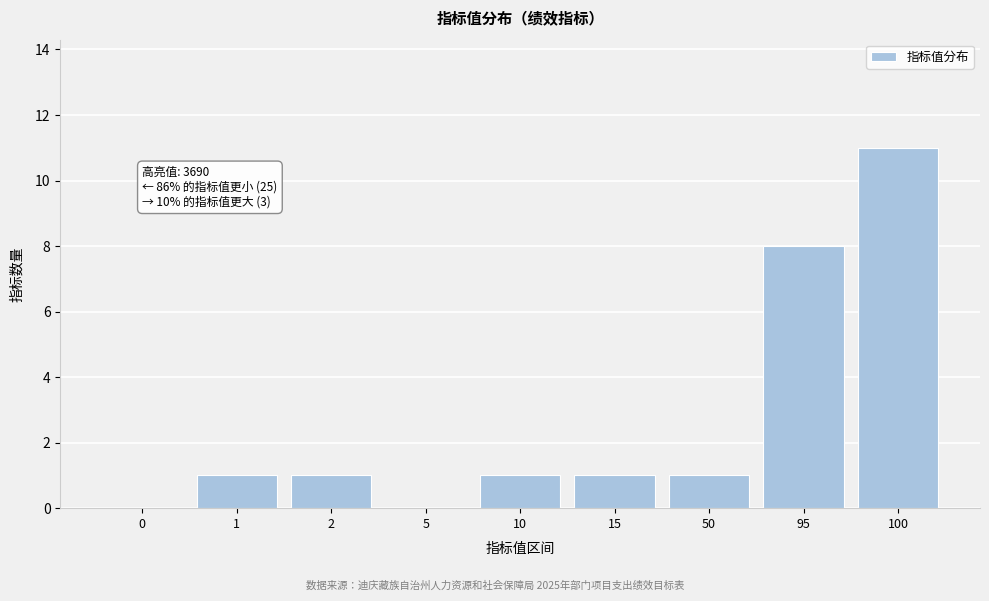

Reading left to right, transcribe all the data shown in this chart.

0=0	1=1	2=1	5=0	10=1	15=1	50=1	95=8	100=11